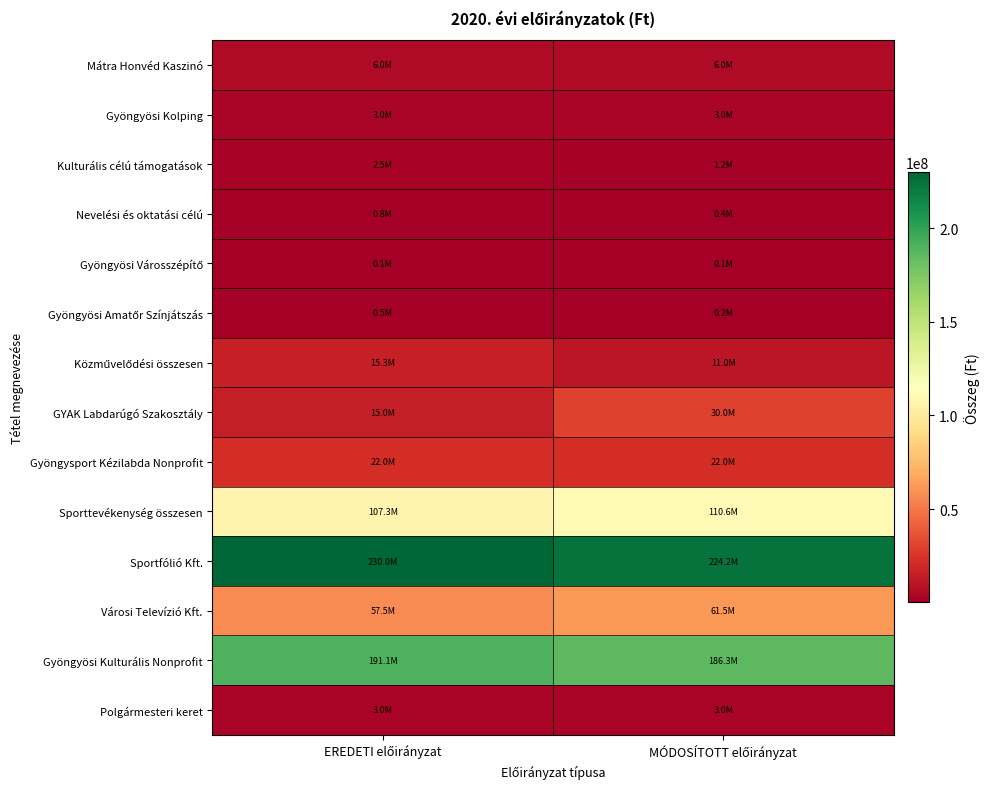

Count the number of categories in the chart.

2